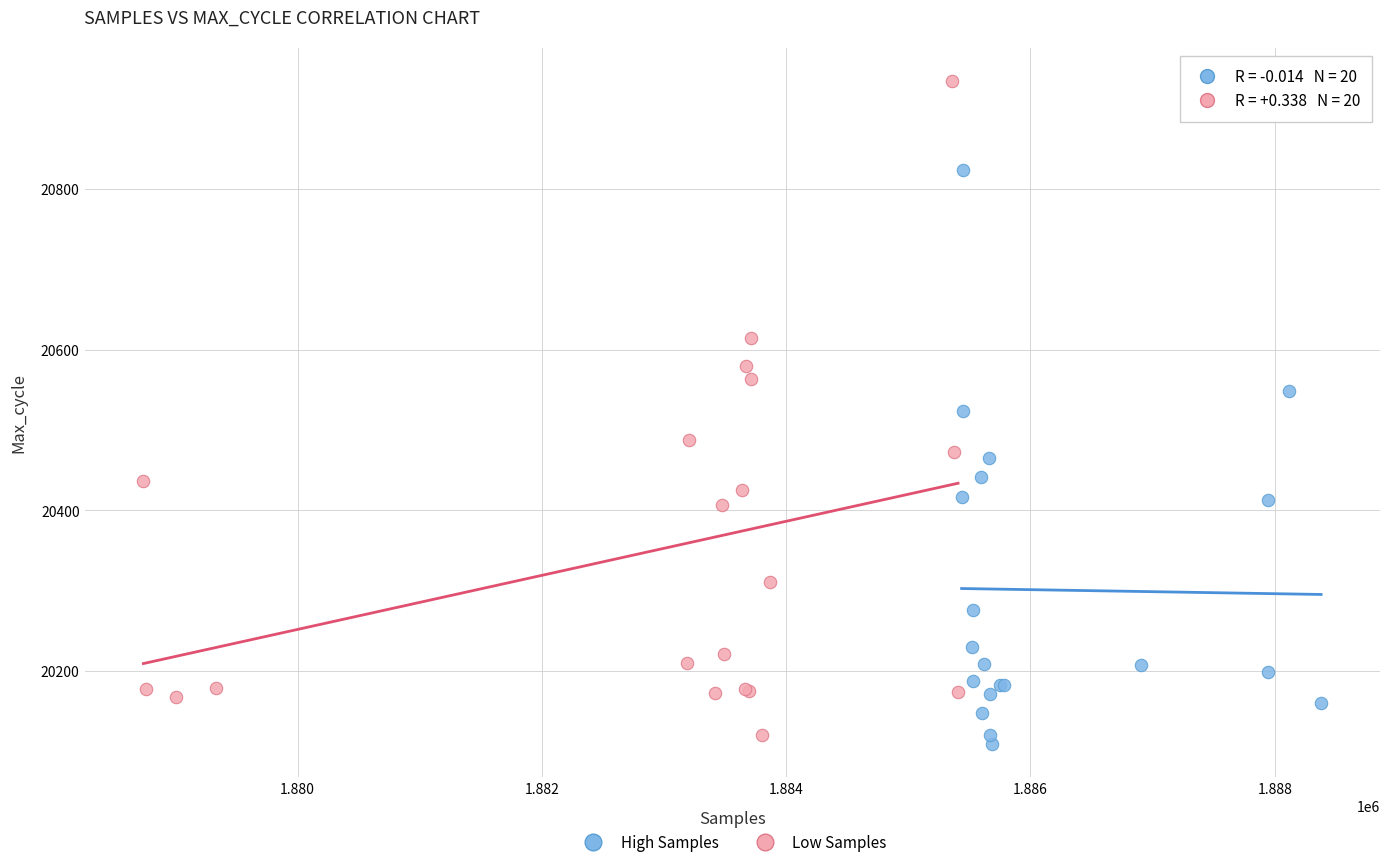

Which series contains the highest Y value?

Low Samples